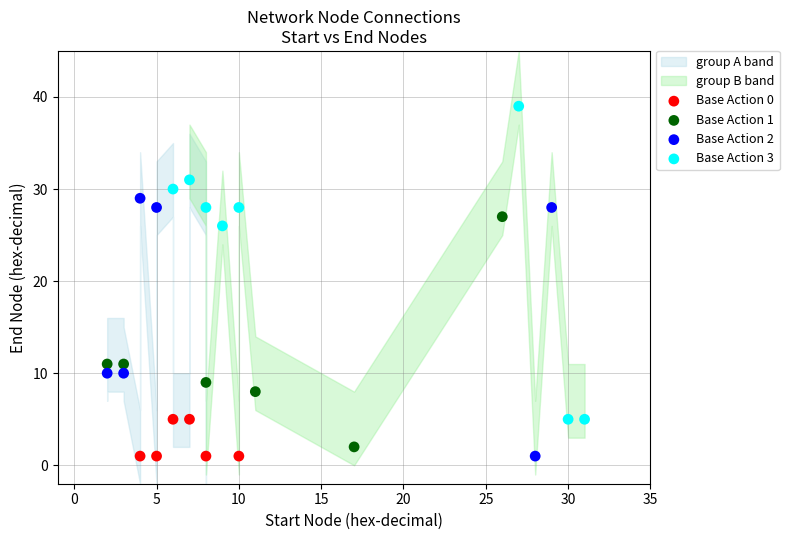

Which series has the largest Y range (max minus min)?

Base Action 3